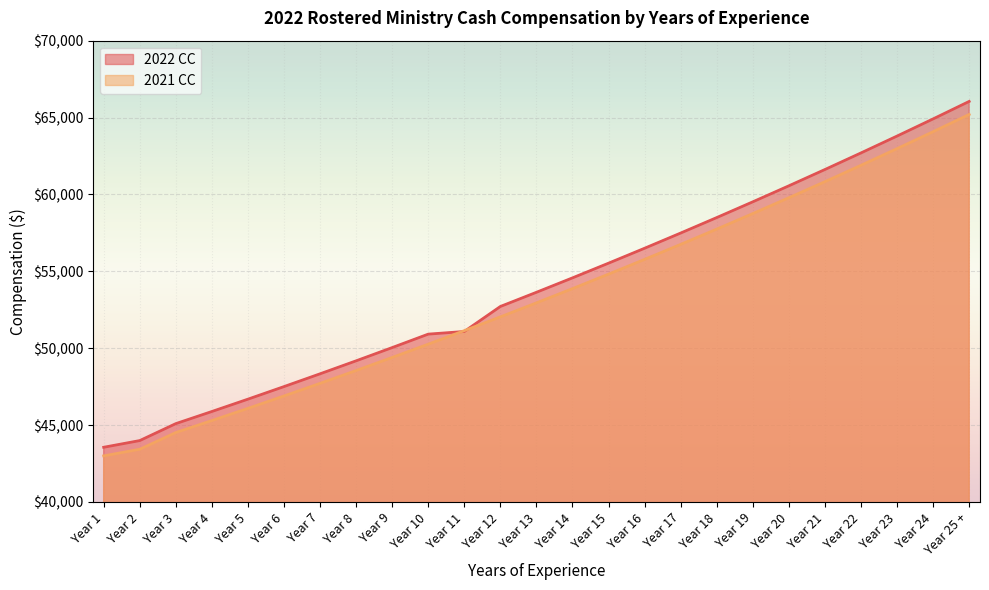

How many lines are shown in the chart?

2